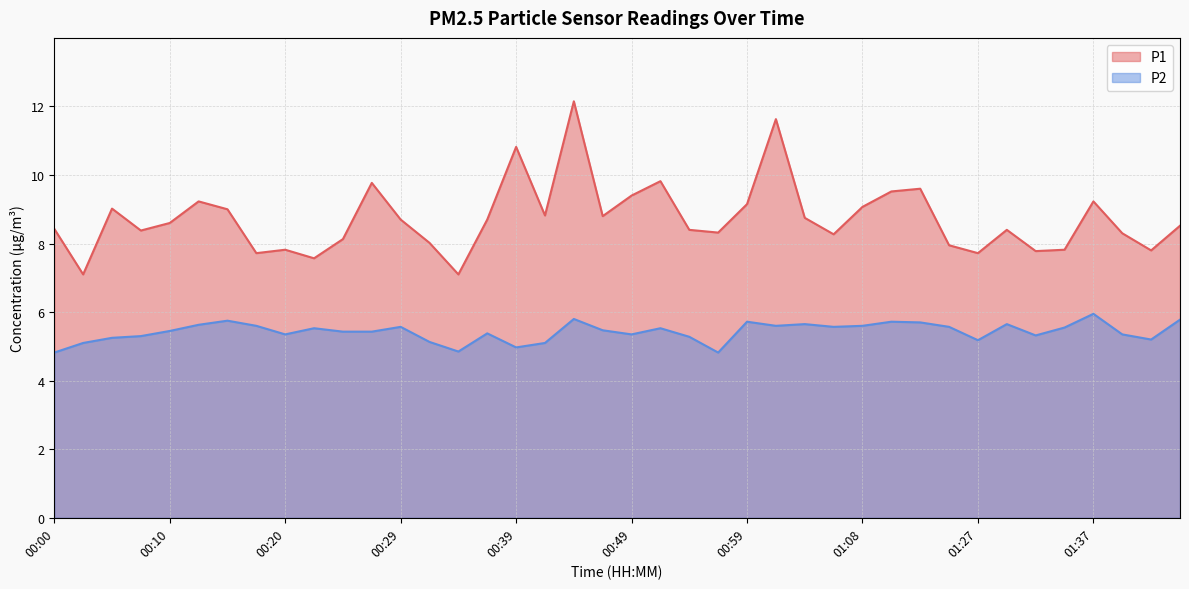

What is the sum of all P1 values?

349.3